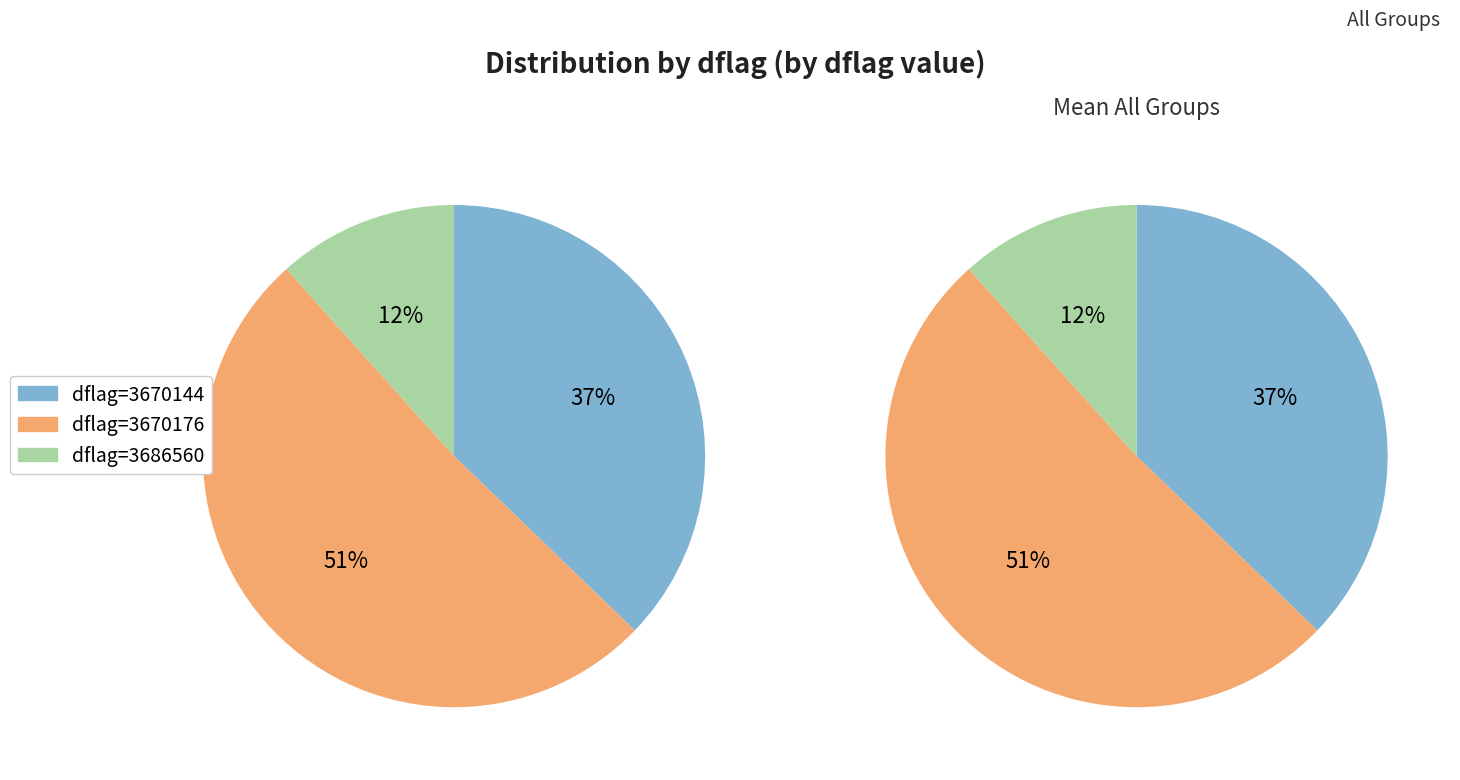

Does 3670176 represent more than half of the total?

Yes